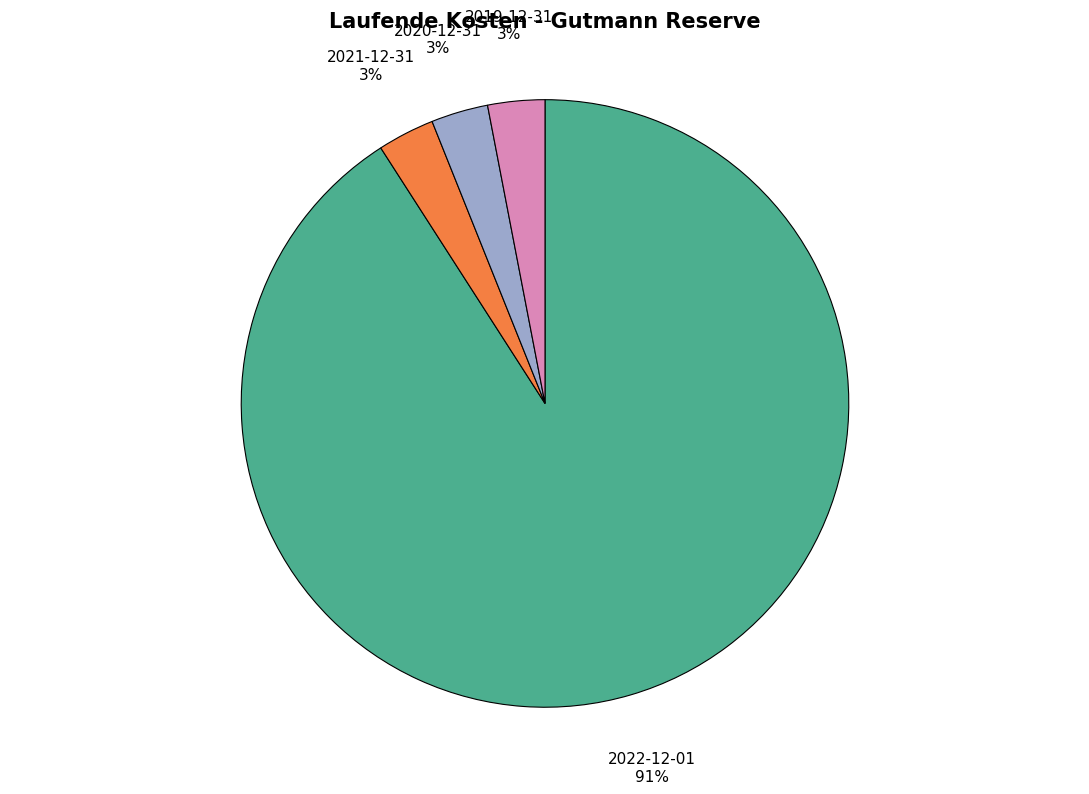

Combined, do 2022-12-01 and 2021-12-31 account for over 50%?

Yes